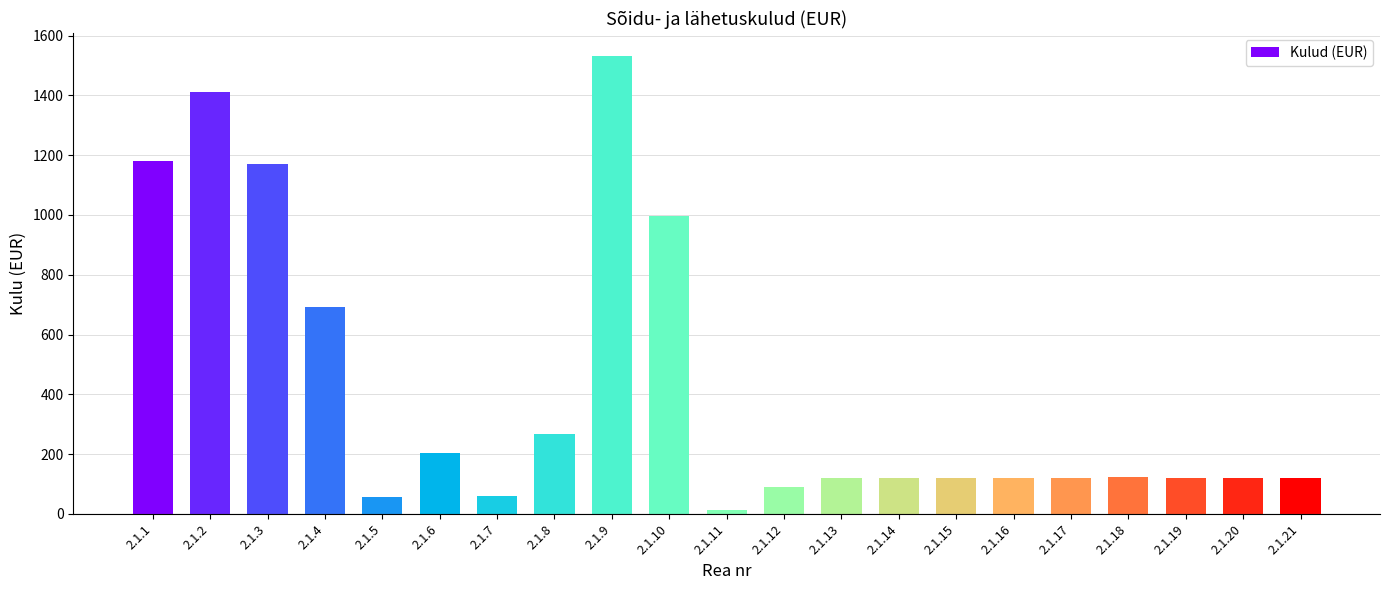

Which label corresponds to the largest value in the chart?

2.1.9